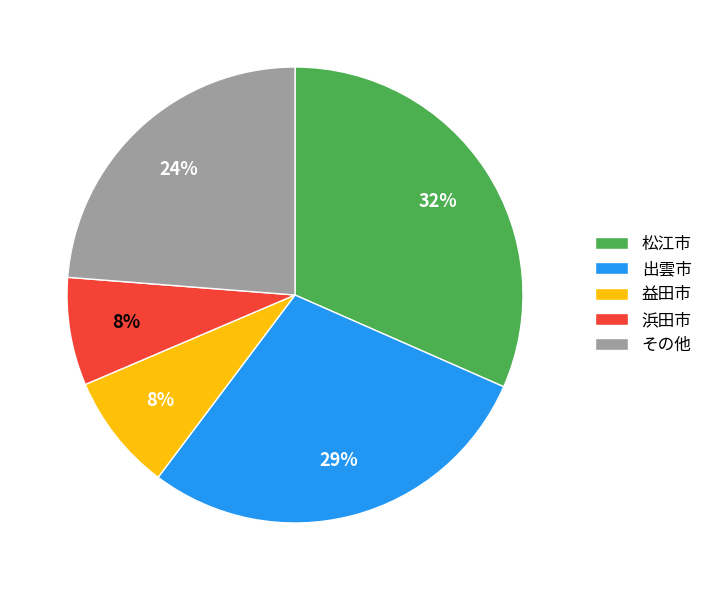

Is the sum of 益田市 and 松江市 greater than half?

No